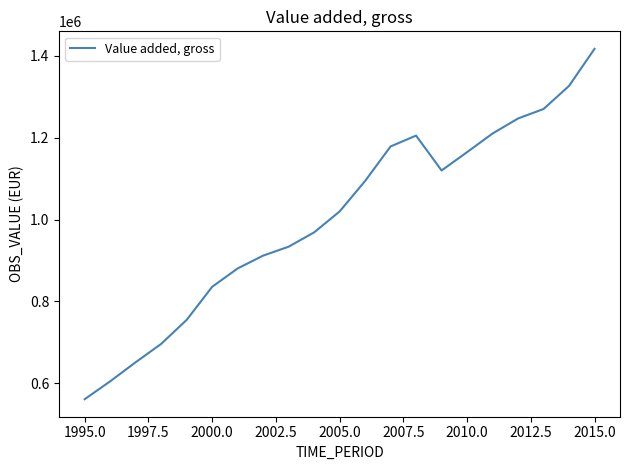

What is the difference between the second highest and minimum values?

764688.5